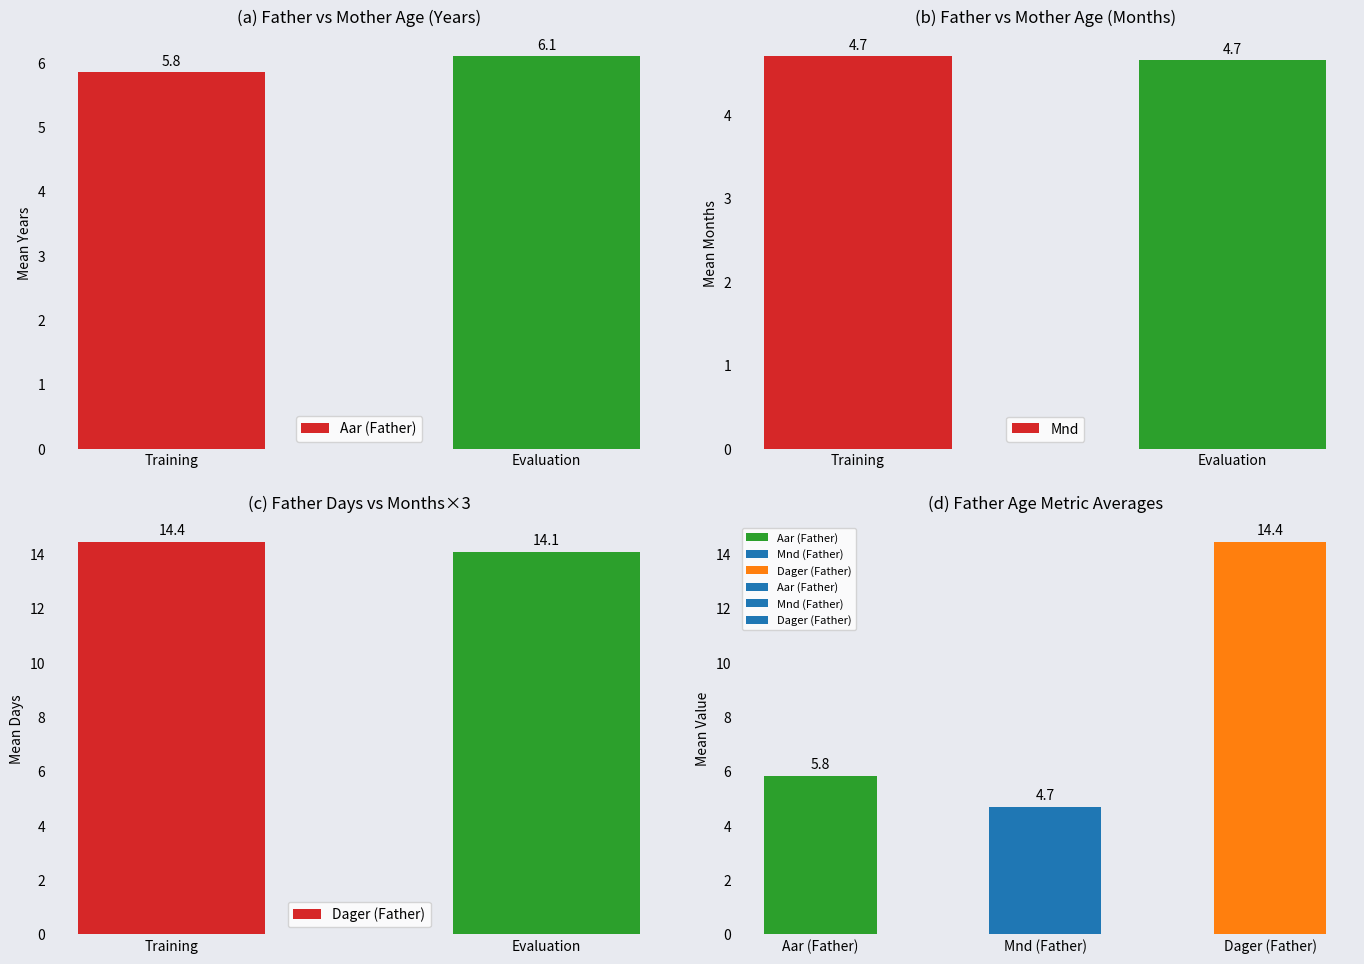

How many bars are there in each group?

3